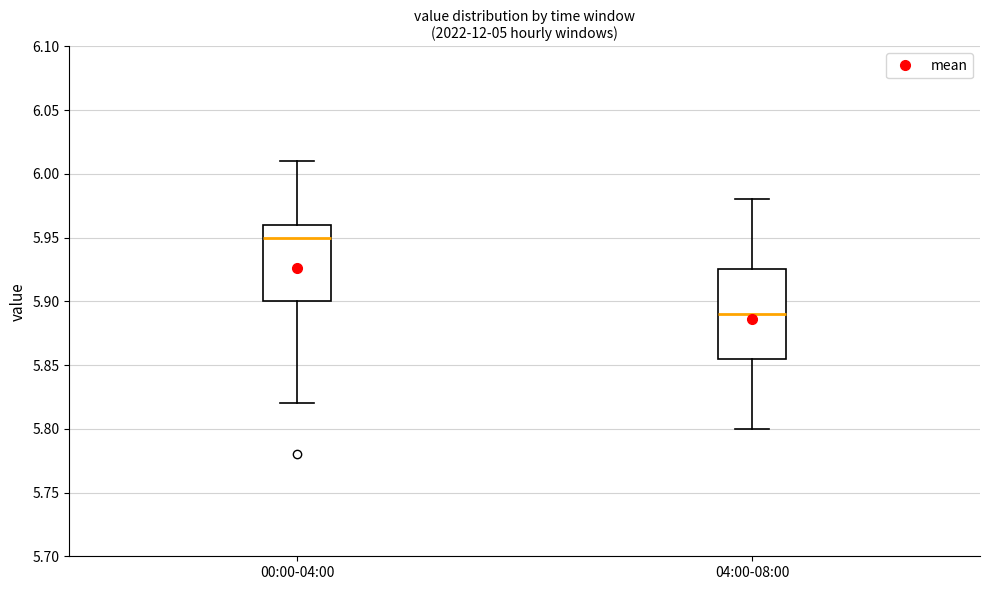

Reading left to right, read every box against the y-axis: the position of its median line, the range the box covers, and the ends of its whiskers. The values are not printed on the chart, so give them approximately, as read against the axis.

00:00-04:00: median 5.950, box 5.900 to 5.960, whiskers 5.820 to 6.010
04:00-08:00: median 5.890, box 5.855 to 5.925, whiskers 5.800 to 5.980